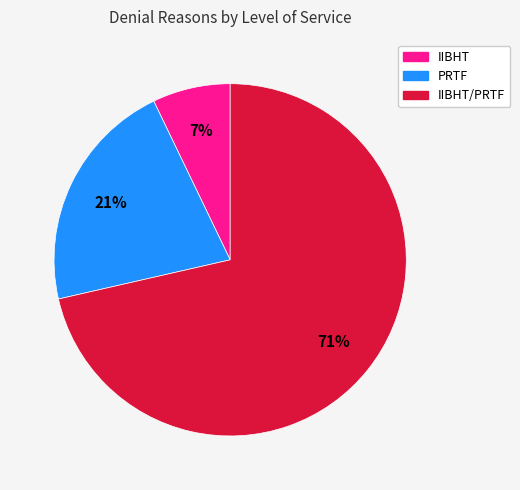

To the nearest percent, what is the average slice percentage?

33%